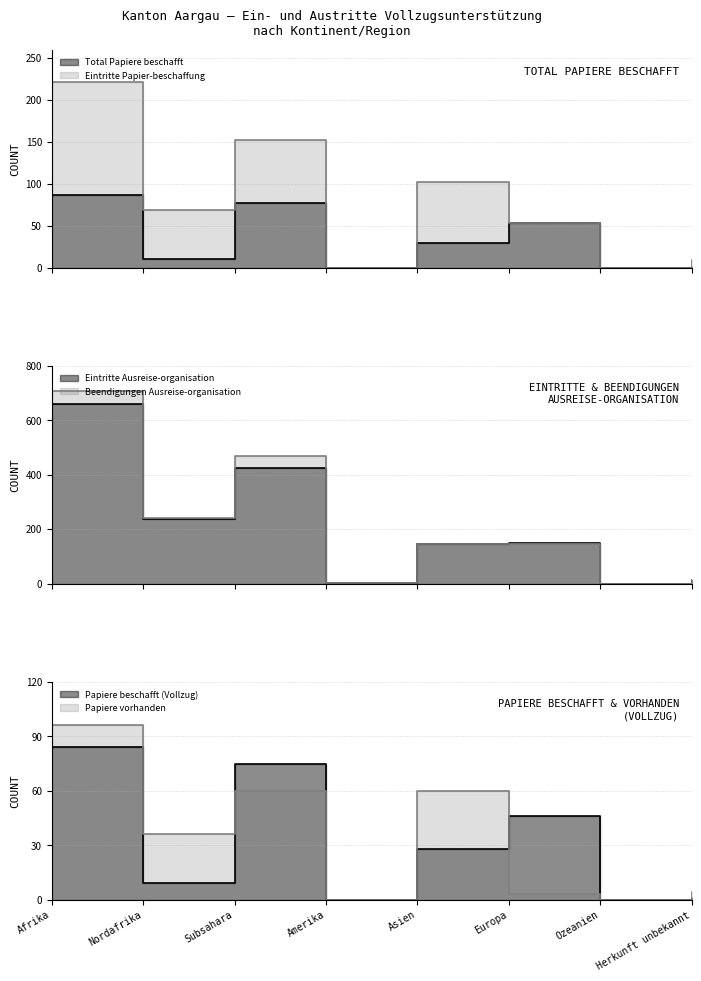

How many lines are shown in the chart?

6